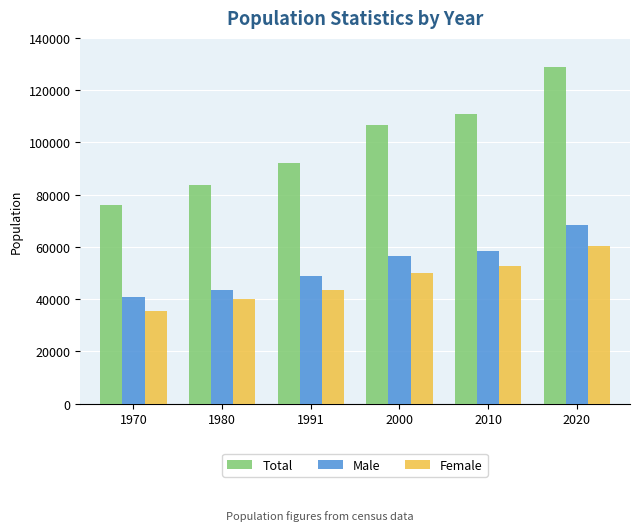

How many bars are there in each group?

3